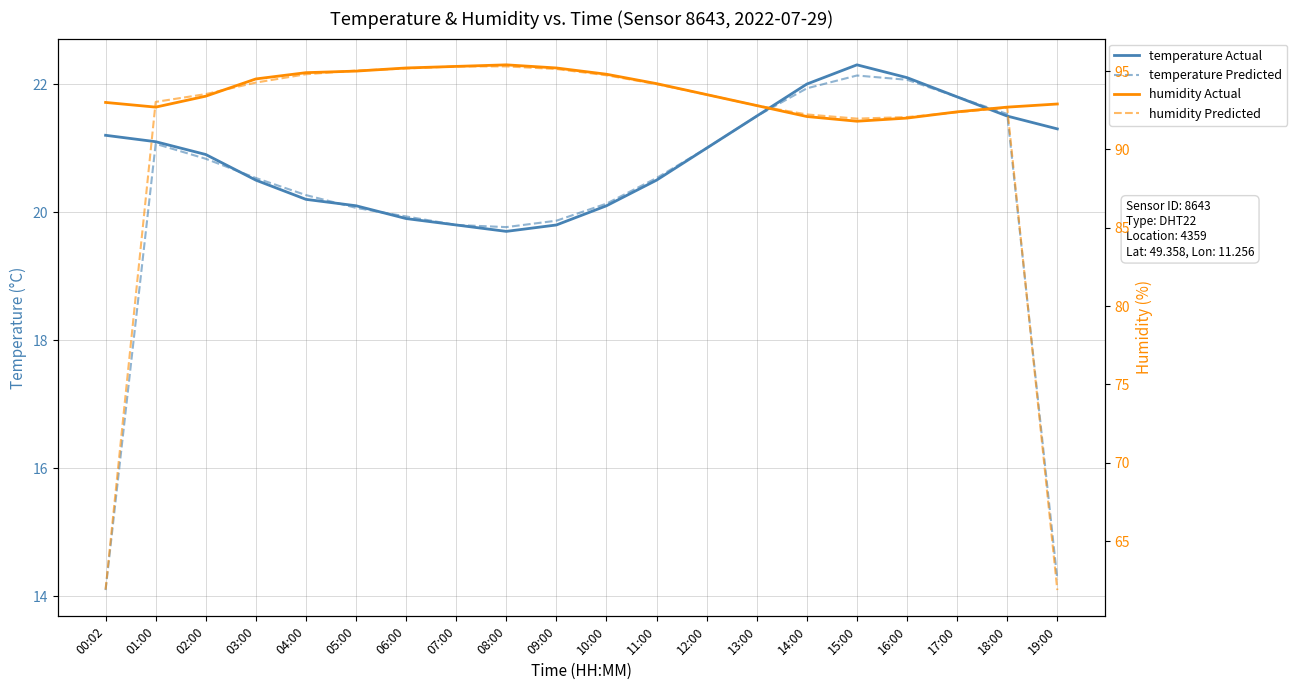

Which has a higher value, 15:00 or 07:00?

15:00